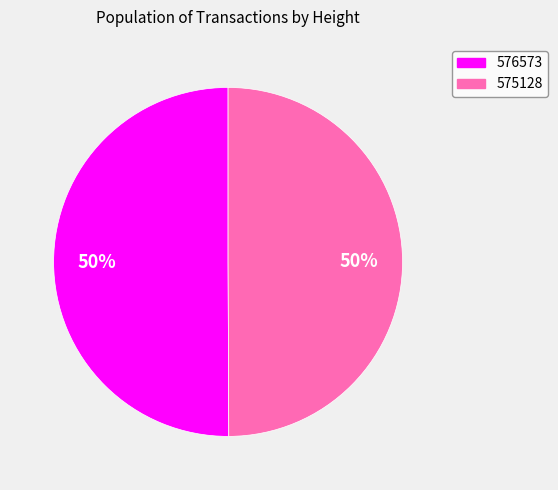

What percentage is the 575128 slice, to the nearest percent?

50%